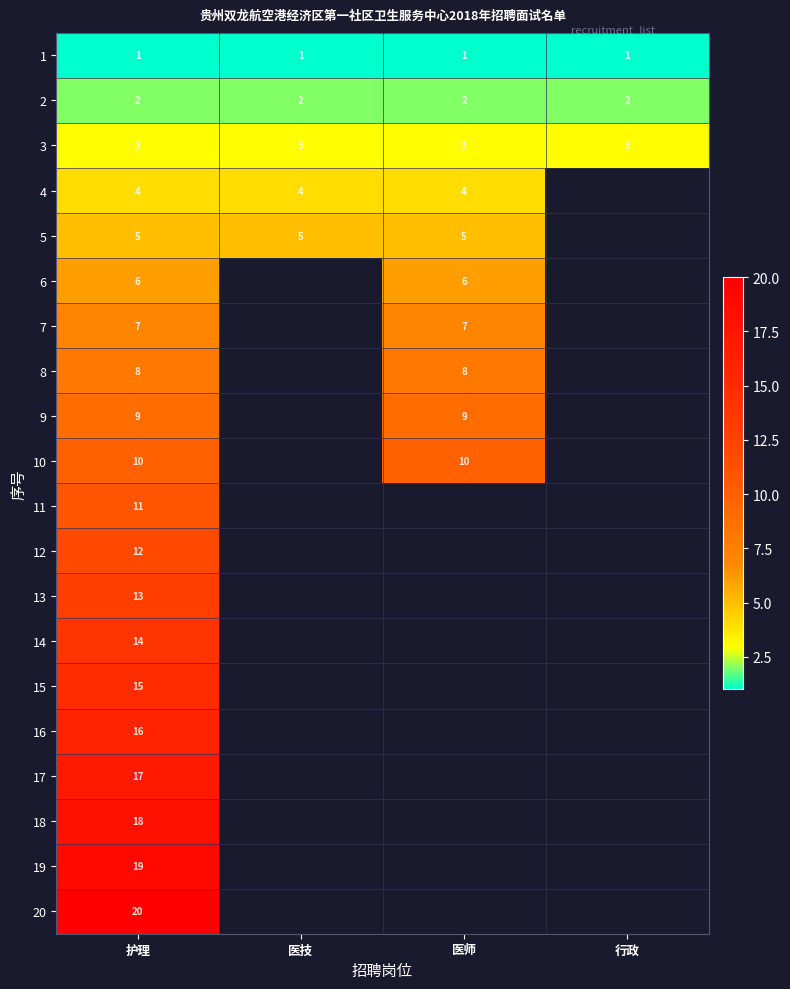

The value of 6 at 医师 is 4. True or false?

False